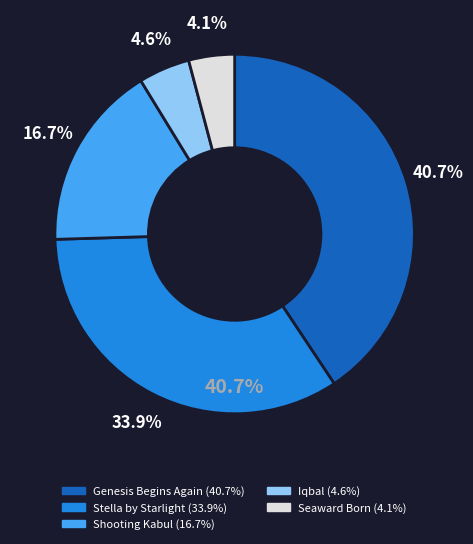

To the nearest percent, what is the average slice percentage?

20%